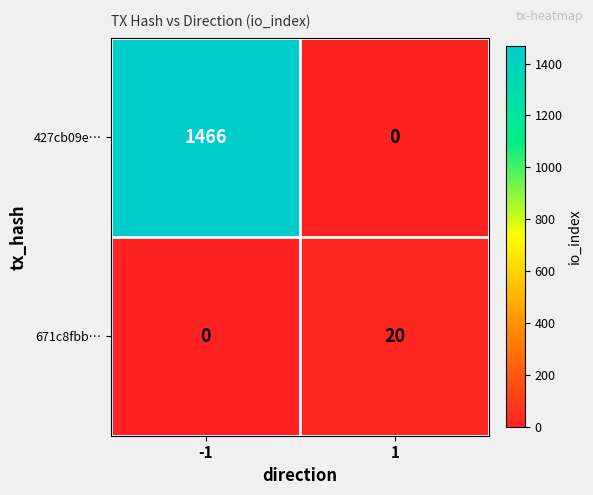

At 1, list the series in order from smallest to largest.

427cb09e…, 671c8fbb…